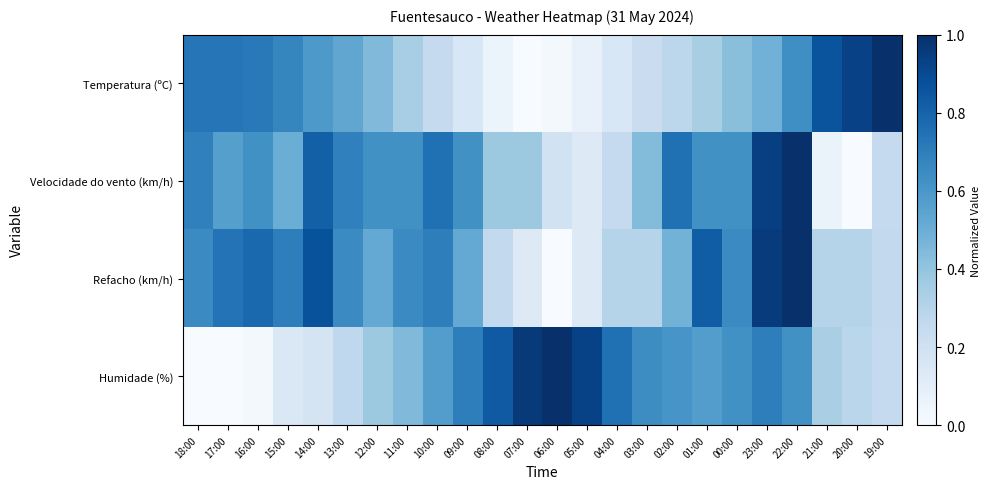

Reading right to left, transcribe all the data shown in this chart.

Temperatura (ºC): 19:00=1.0	20:00=0.9	21:00=0.9	22:00=0.6	23:00=0.5	00:00=0.4	01:00=0.3	02:00=0.3	03:00=0.2	04:00=0.2	05:00=0.1	06:00=0.0	07:00=0.0	08:00=0.1	09:00=0.2	10:00=0.3	11:00=0.3	12:00=0.4	13:00=0.5	14:00=0.6	15:00=0.7	16:00=0.7	17:00=0.7	18:00=0.7
Velocidade do vento (km/h): 19:00=0.2	20:00=0.0	21:00=0.1	22:00=1.0	23:00=0.9	00:00=0.6	01:00=0.6	02:00=0.8	03:00=0.4	04:00=0.2	05:00=0.1	06:00=0.2	07:00=0.4	08:00=0.4	09:00=0.6	10:00=0.8	11:00=0.6	12:00=0.6	13:00=0.7	14:00=0.8	15:00=0.5	16:00=0.6	17:00=0.6	18:00=0.7
Refacho (km/h): 19:00=0.3	20:00=0.3	21:00=0.3	22:00=1.0	23:00=1.0	00:00=0.7	01:00=0.8	02:00=0.5	03:00=0.3	04:00=0.3	05:00=0.1	06:00=0.0	07:00=0.1	08:00=0.3	09:00=0.5	10:00=0.7	11:00=0.7	12:00=0.5	13:00=0.7	14:00=0.9	15:00=0.7	16:00=0.8	17:00=0.7	18:00=0.7
Humidade (%): 19:00=0.2	20:00=0.3	21:00=0.3	22:00=0.6	23:00=0.7	00:00=0.6	01:00=0.6	02:00=0.6	03:00=0.6	04:00=0.8	05:00=0.9	06:00=1.0	07:00=1.0	08:00=0.8	09:00=0.7	10:00=0.6	11:00=0.4	12:00=0.4	13:00=0.3	14:00=0.2	15:00=0.1	16:00=0.0	17:00=0.0	18:00=0.0